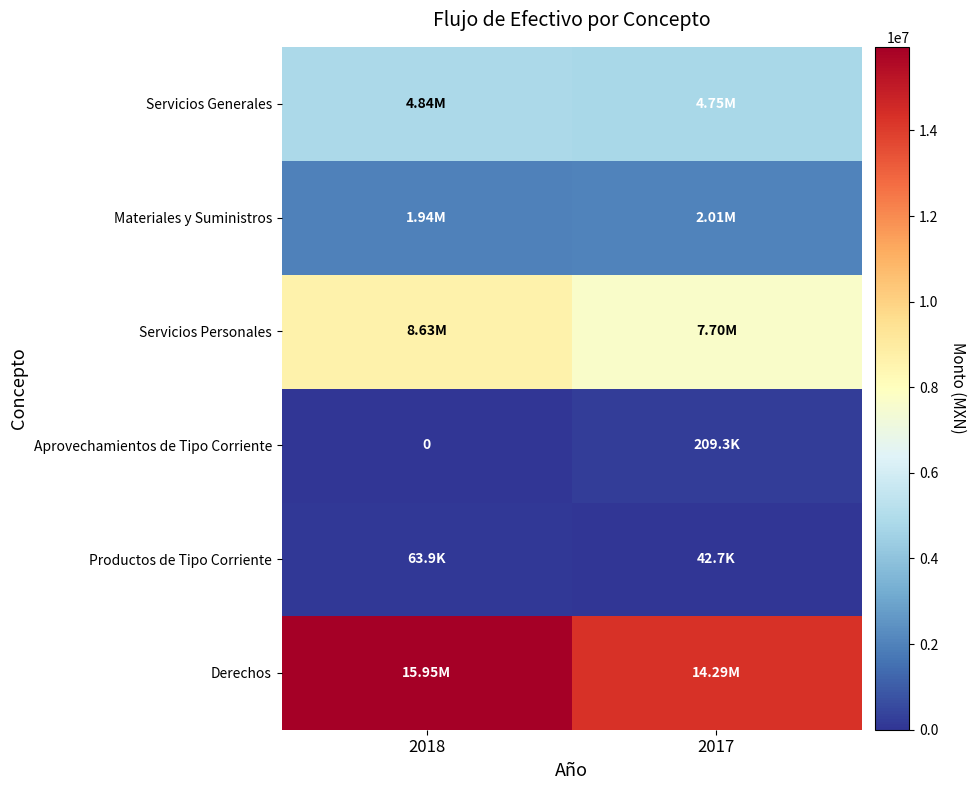

The Servicios Personales series shows 8631590.5 at 2018. True or false?

True